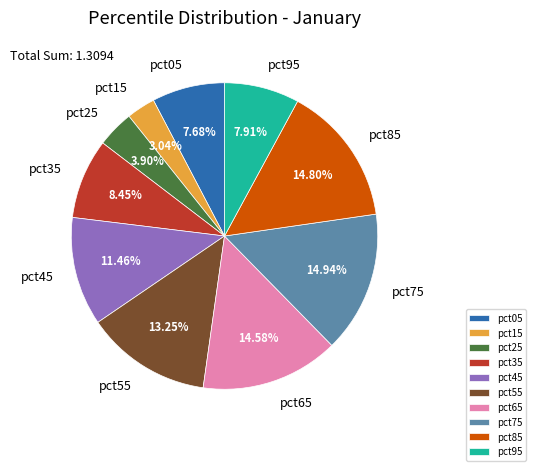

Is there a majority slice in this chart?

No